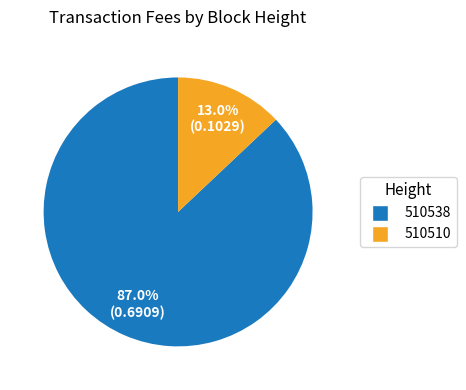

Is 510510 the majority of the pie?

No